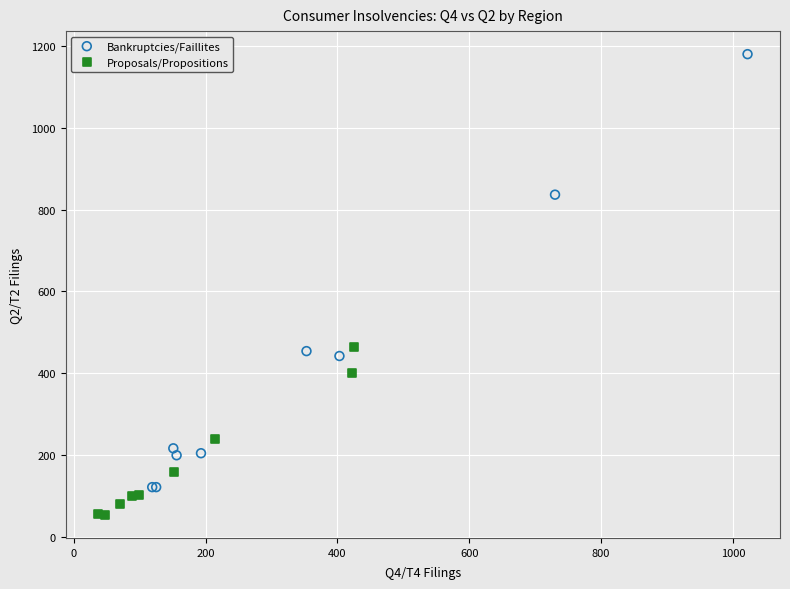

Which series has the largest Y range (max minus min)?

Bankruptcies/Faillites